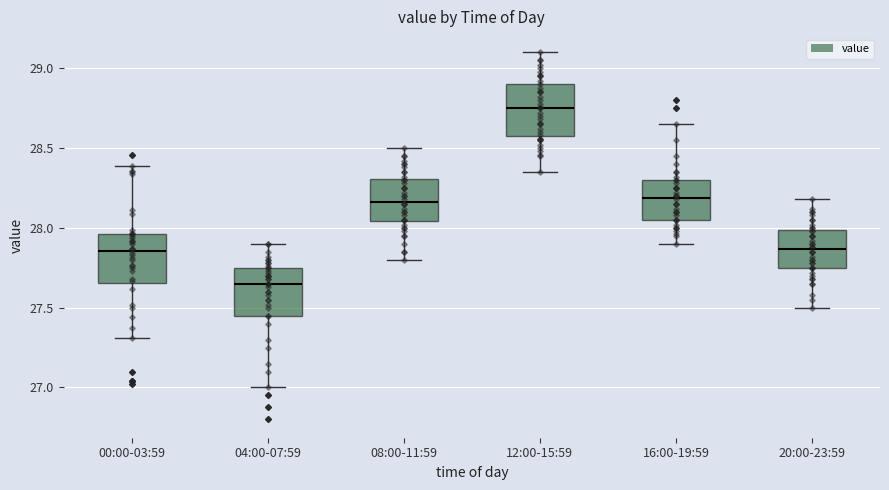

Where is the lower edge of the box for 16:00-19:59 on the y-axis? The values are not printed on the chart, so give them approximately, as read against the axis.

28.05